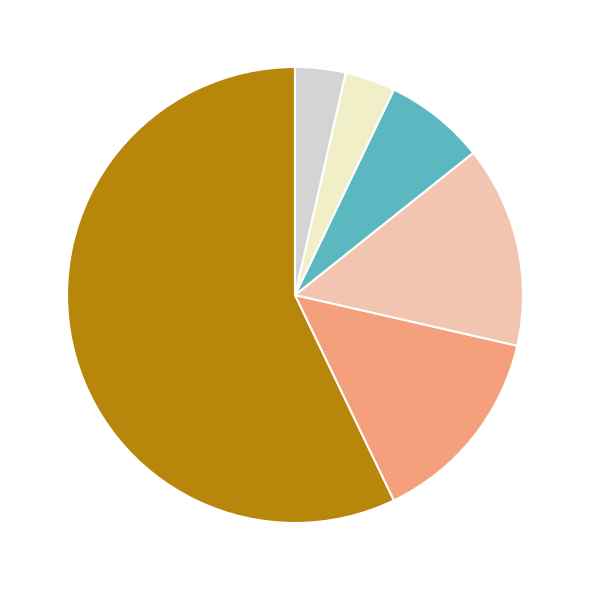

Does any single category account for the majority?

Yes